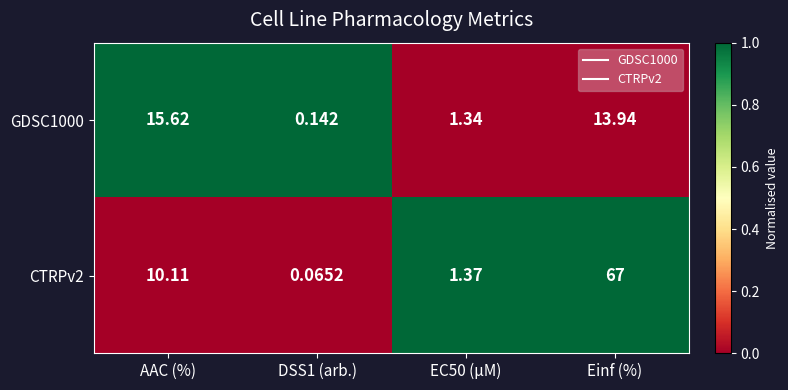

At which category is the sum across all series the highest?

Einf (%)